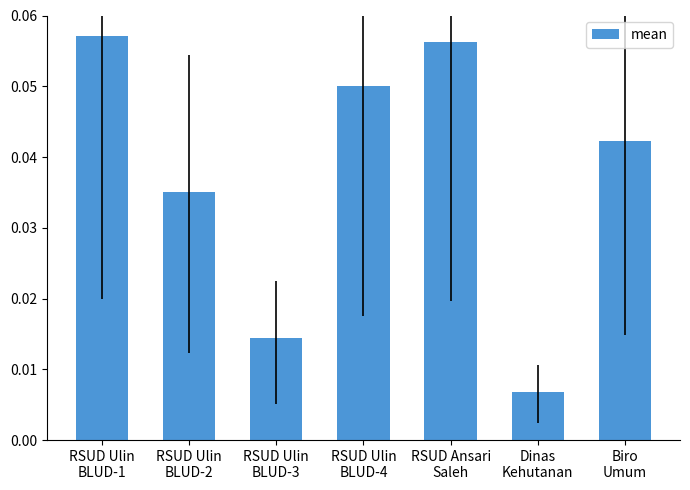

How many values are between 0 and 1?

7